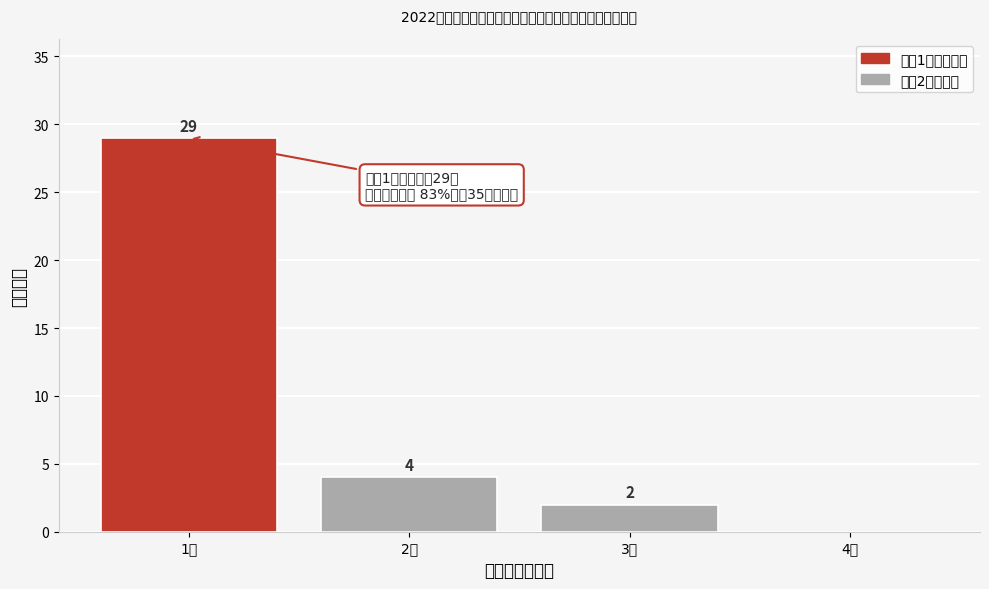

Which range on the x-axis has the tallest bar?

0.5 to 1.5